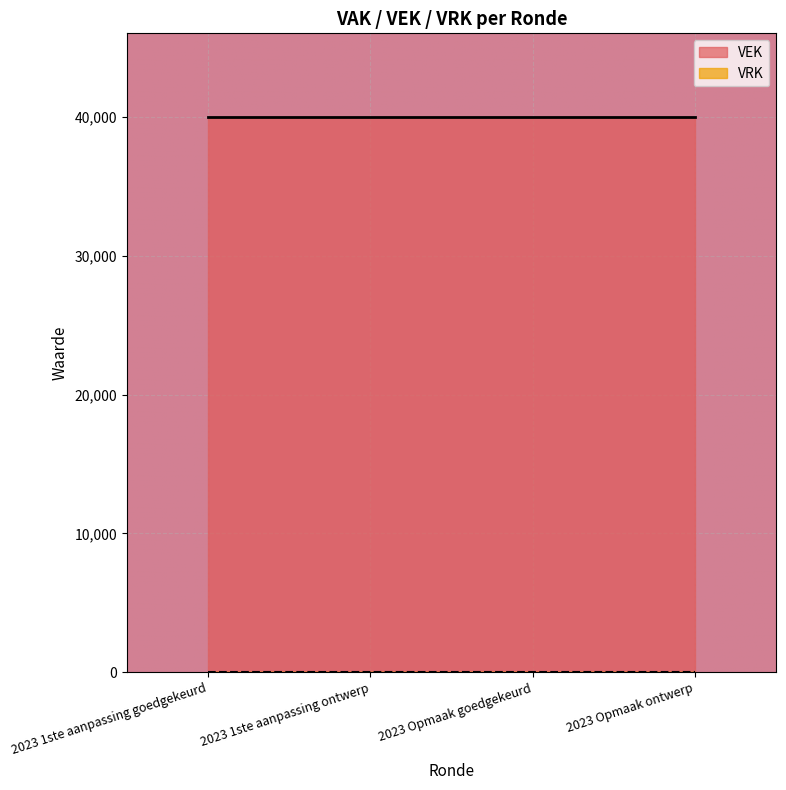

At which category is the sum across all series the highest?

2023 1ste aanpassing goedgekeurd